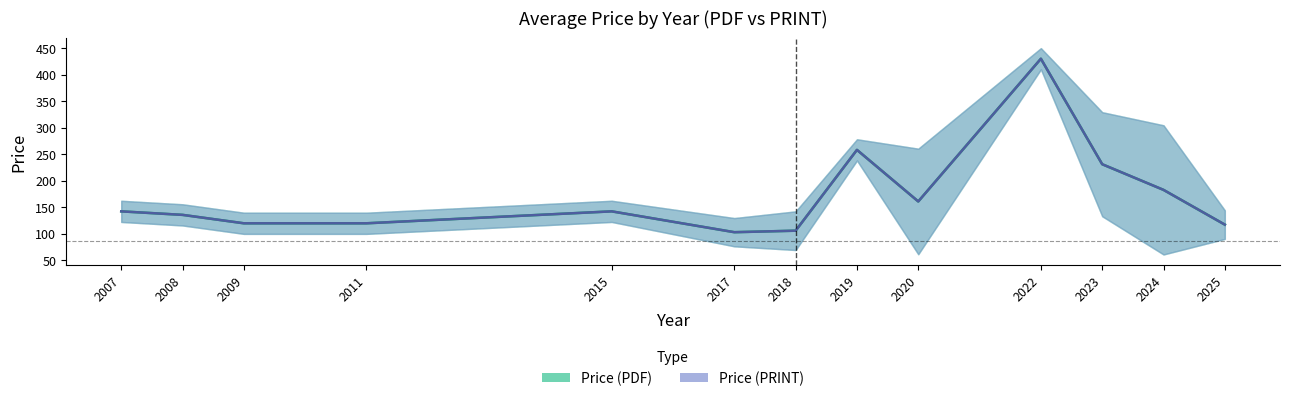

Where is Price (PRINT) nearest to the value 266?

2019